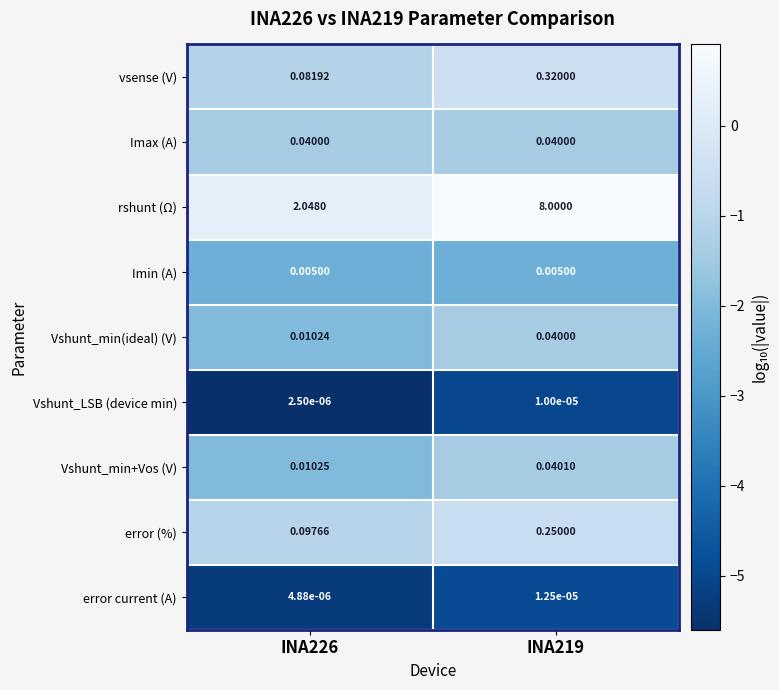

Rank the series at INA226 from lowest to highest value.

Vshunt_LSB (device min), error current (A), Imin (A), Vshunt_min(ideal) (V), Vshunt_min+Vos (V), Imax (A), vsense (V), error (%), rshunt (Ω)